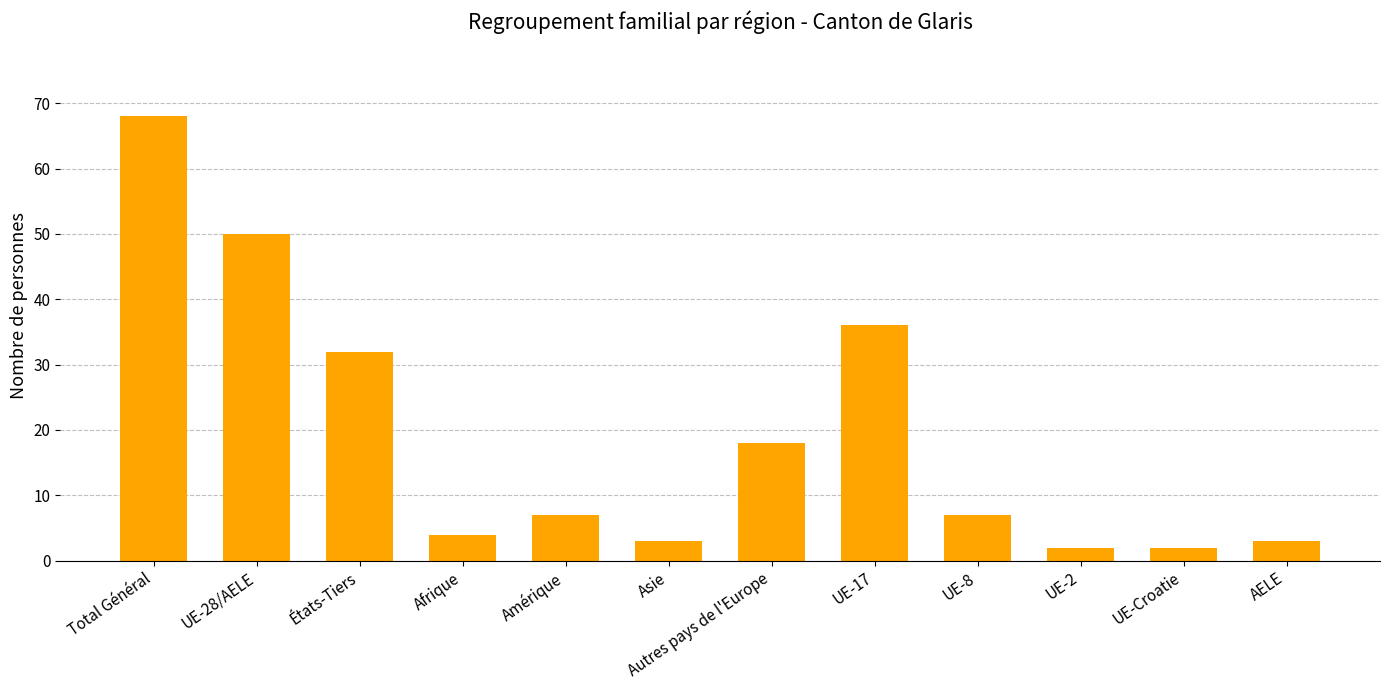

At which label does the data first exceed 7?

Total Général